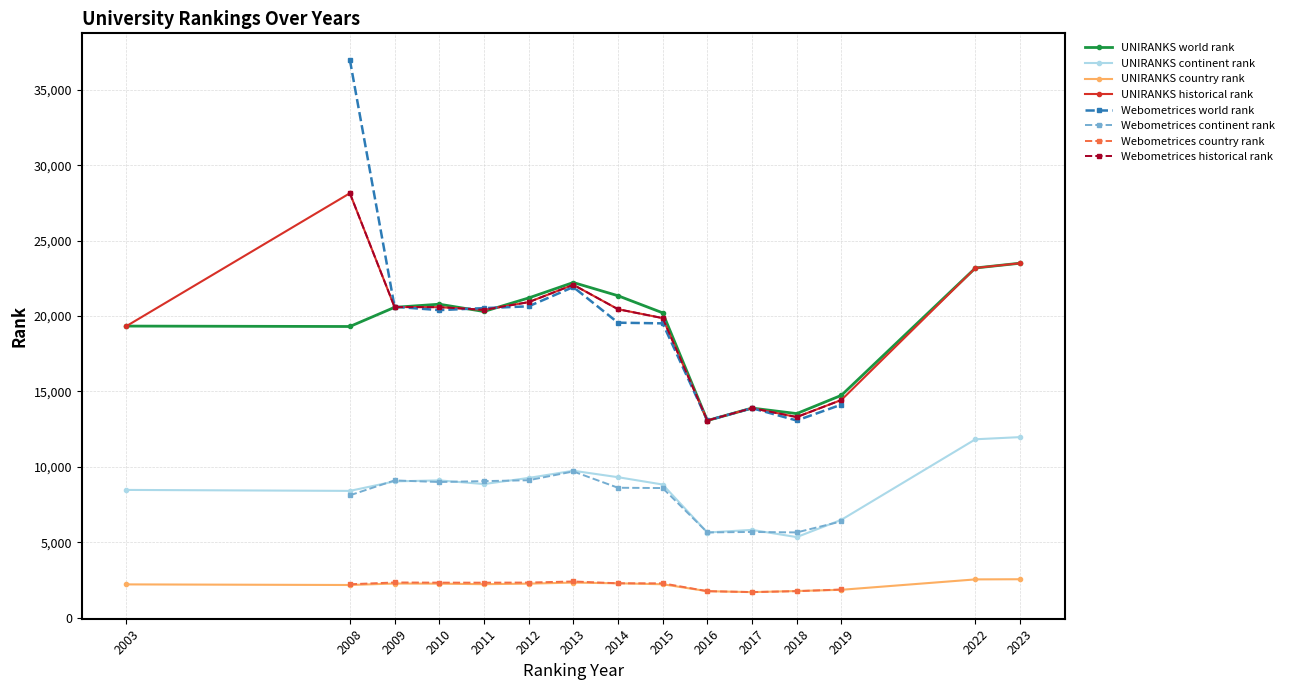

At which label does UNIRANKS historical rank reach its peak?

2008